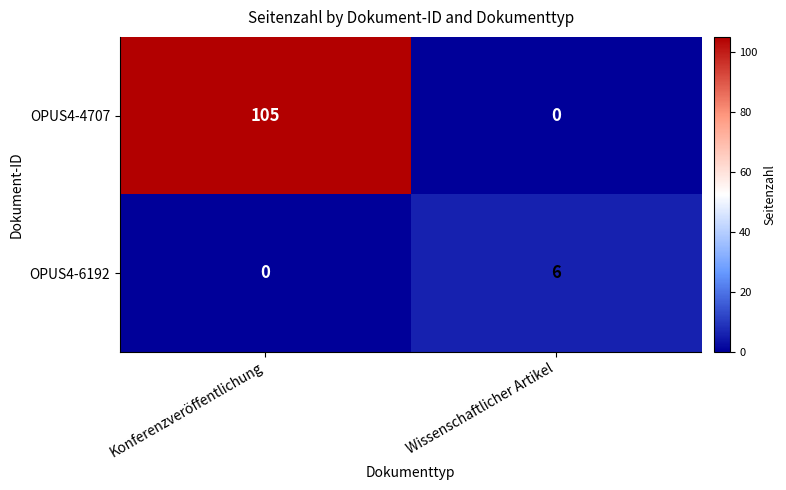

At how many categories does at least one series exceed 86?

1